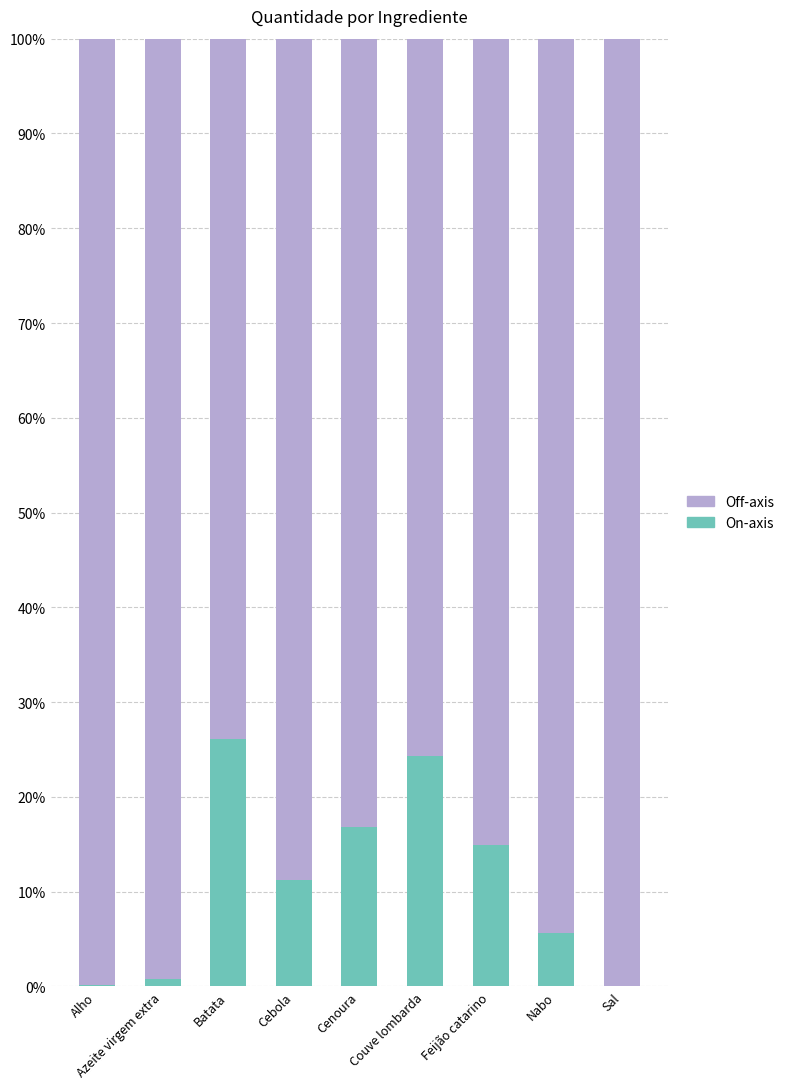

What is the approximate value of On-axis at Nabo?

5.6